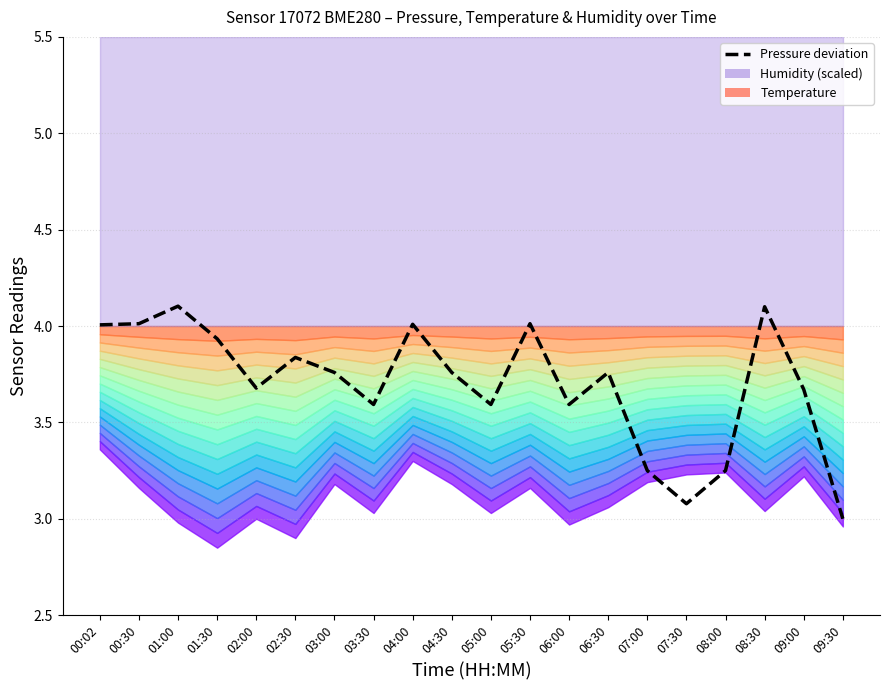

Approximately how many times larger is the value at 05:00 compared to 02:00?

1.0